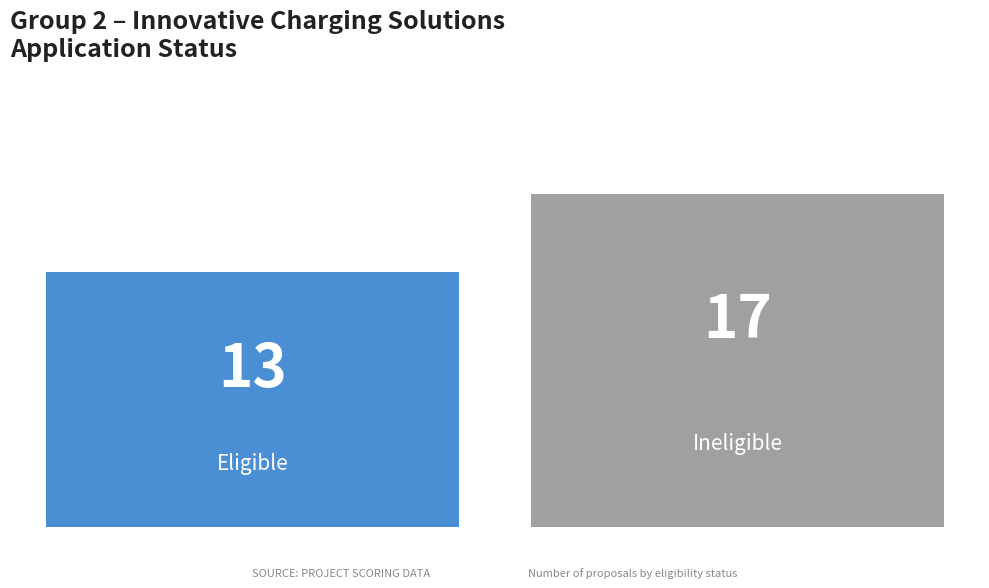

What is the sum of all values?

30